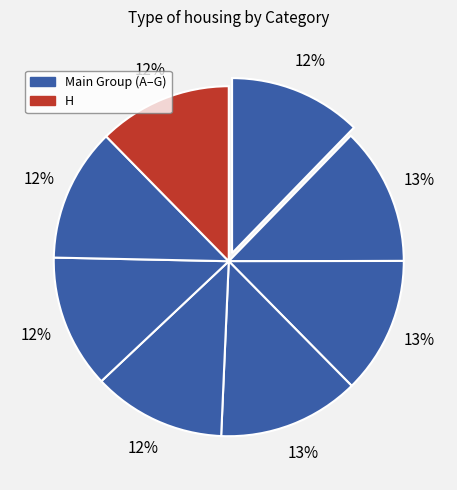

How many slices are in this pie chart?

8